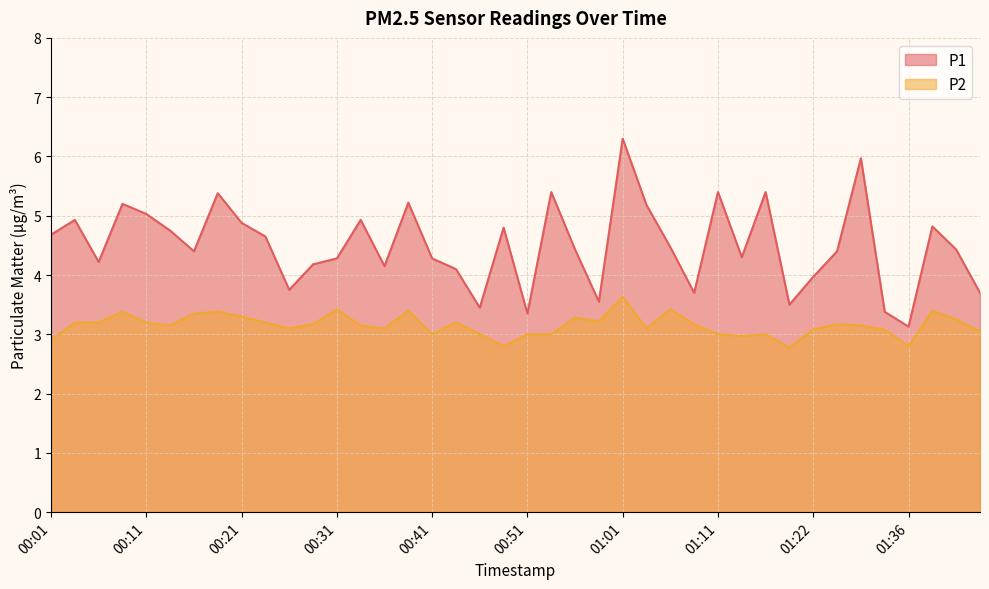

Count the number of data series in this chart.

2